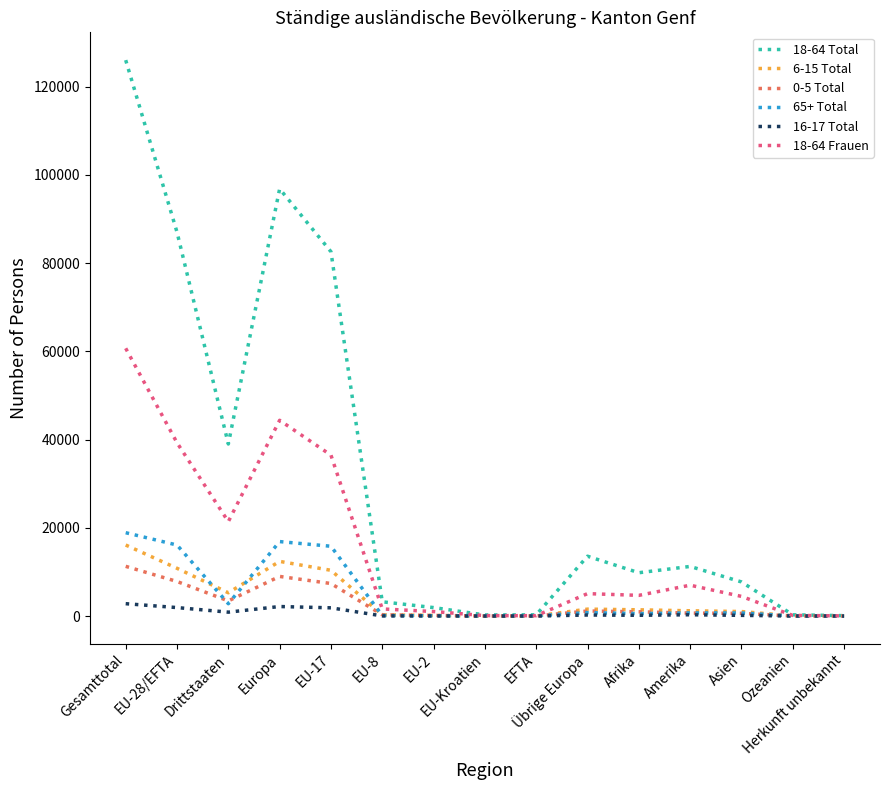

How many categories are shown in the chart?

15